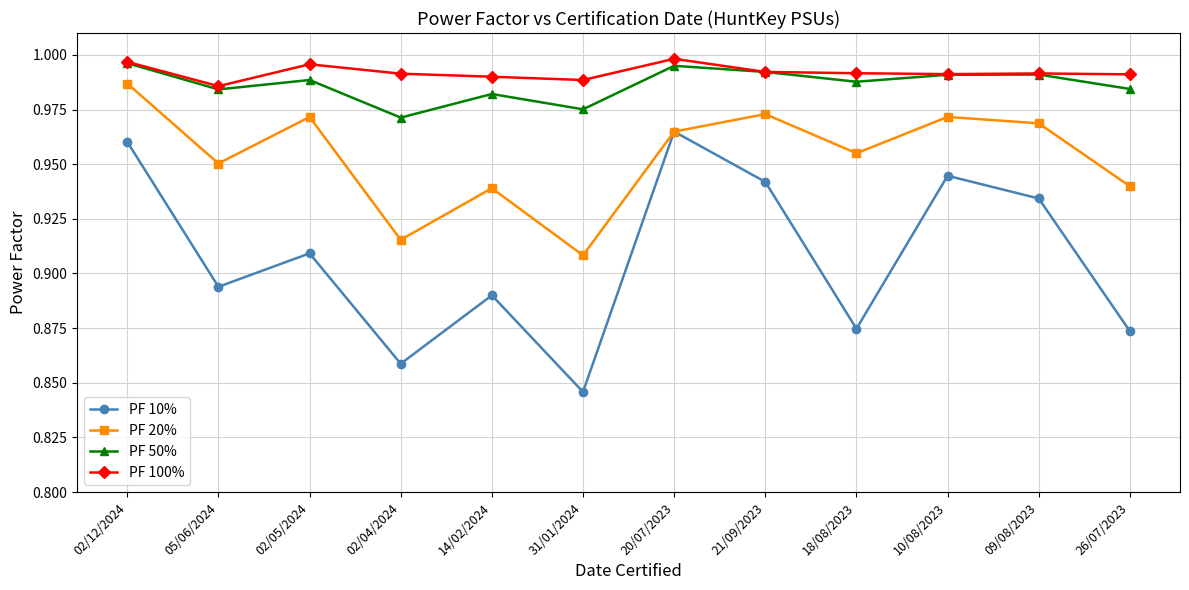

The PF 50% series shows 1.5 at 09/08/2023. True or false?

False